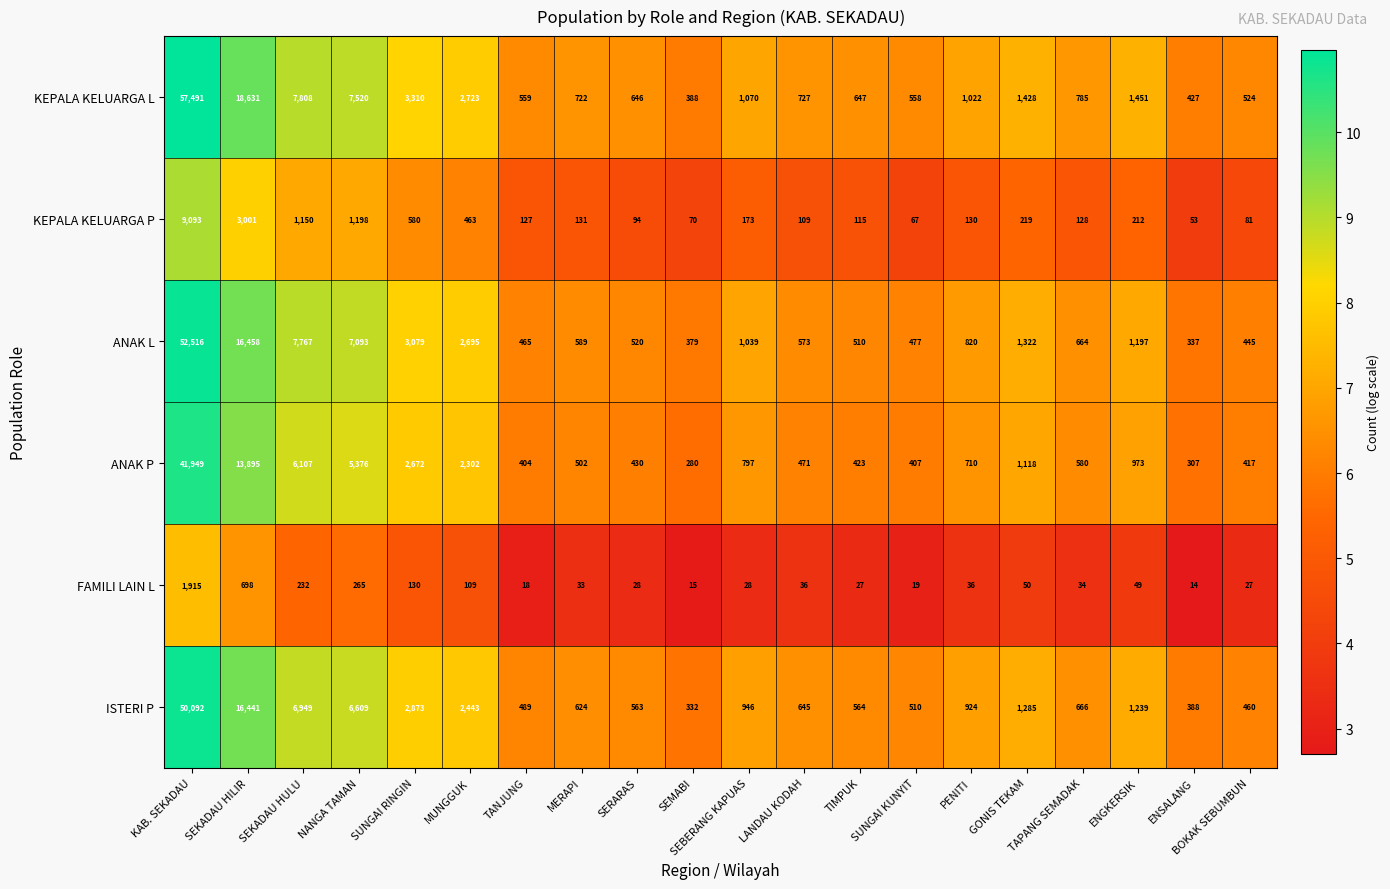

Which series changed the most between TANJUNG and SEBERANG KAPUAS?

ANAK L